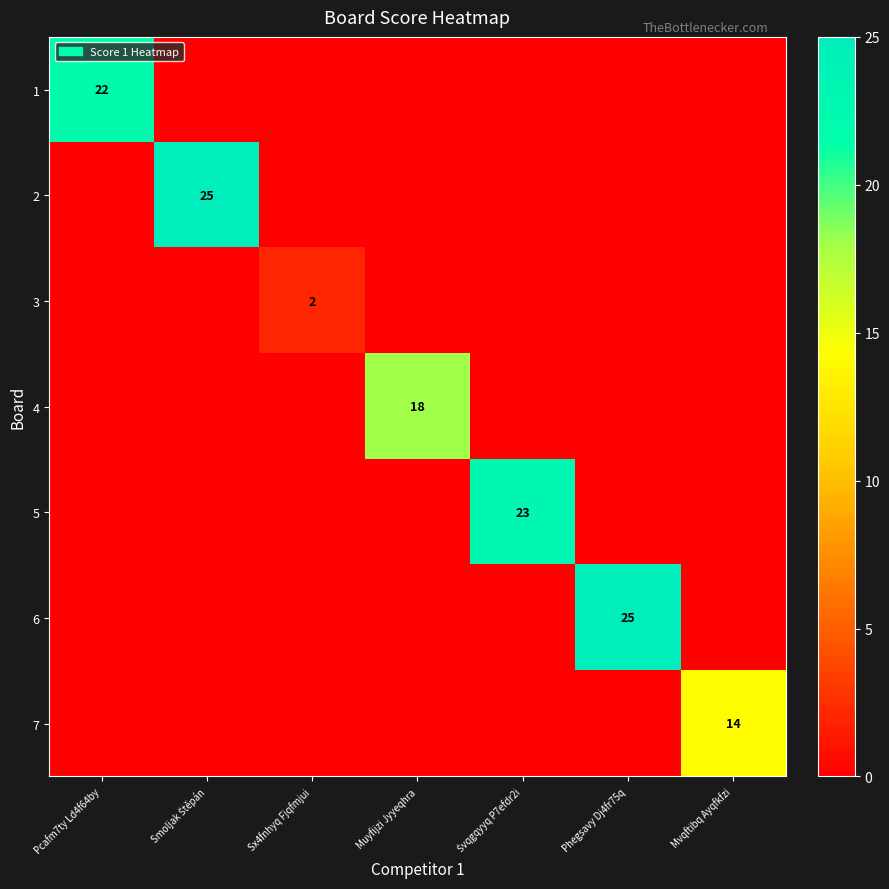

The value of 1 at Pcafm7ty Ld4f64by is 32. True or false?

False